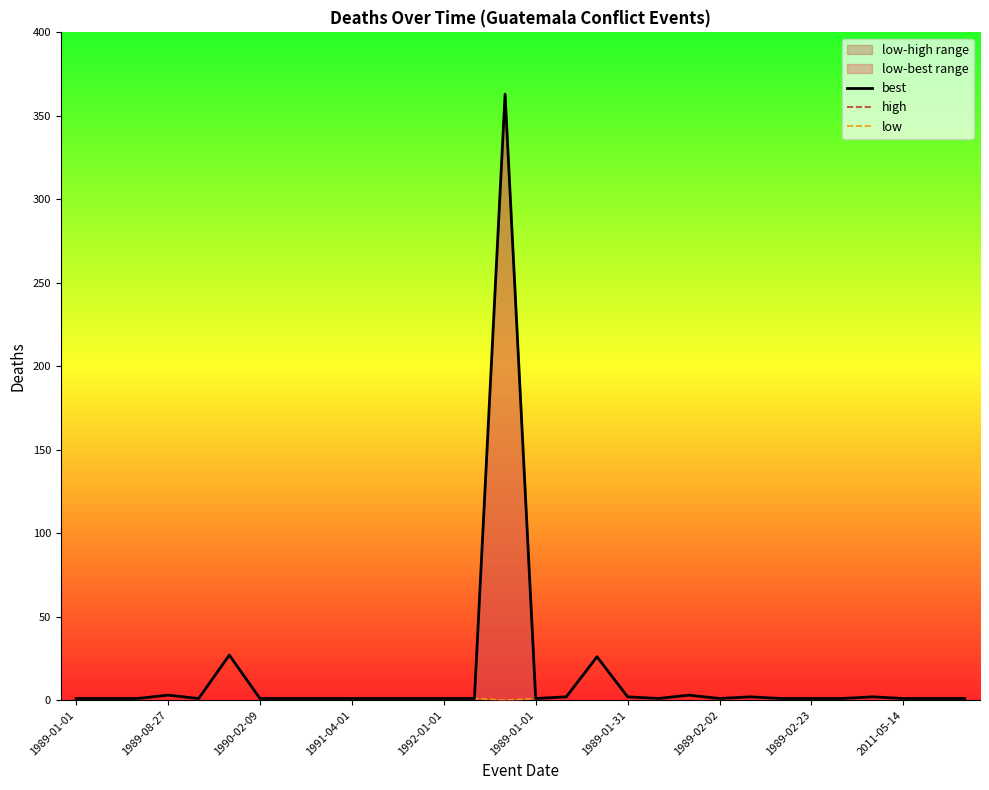

True or false: low and high intersect in this chart.

False